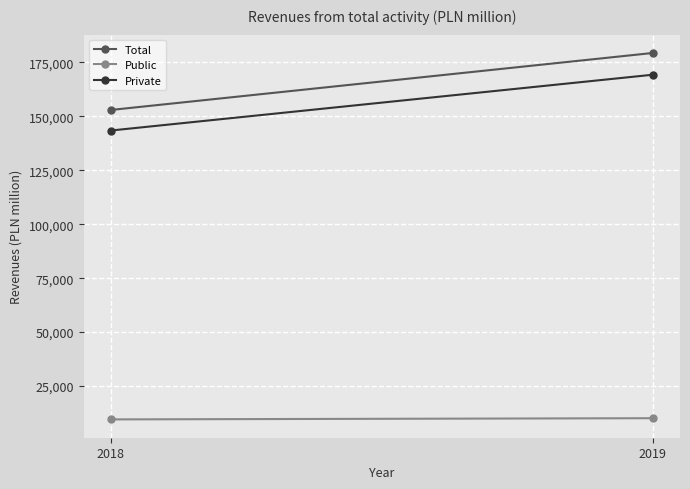

Rank the categories by Total value from highest to lowest.

2019, 2018